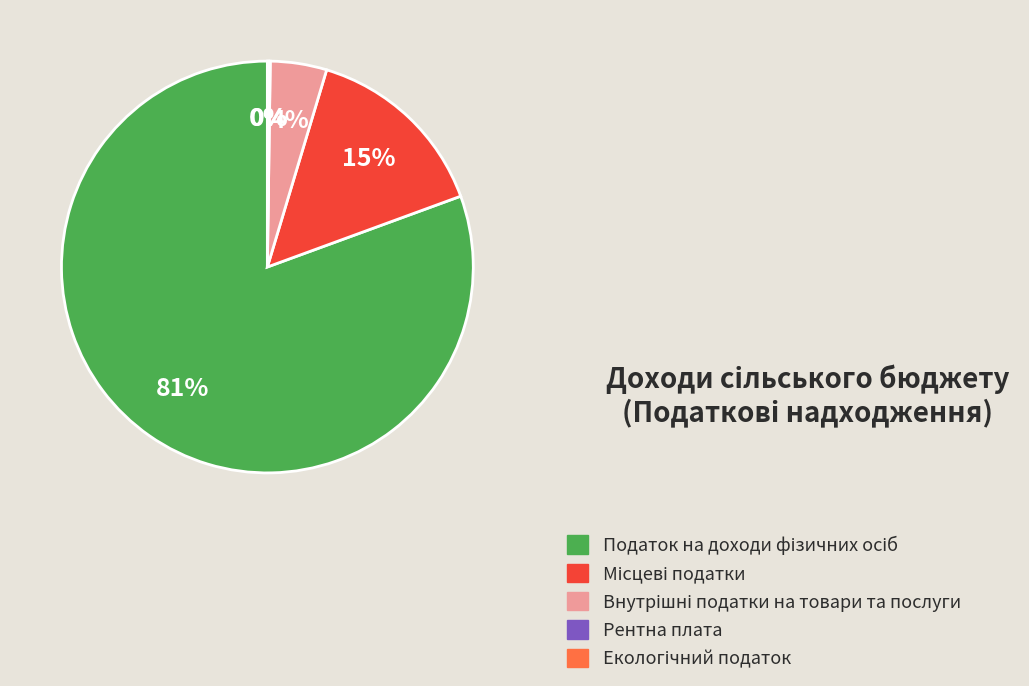

Is there a majority slice in this chart?

Yes